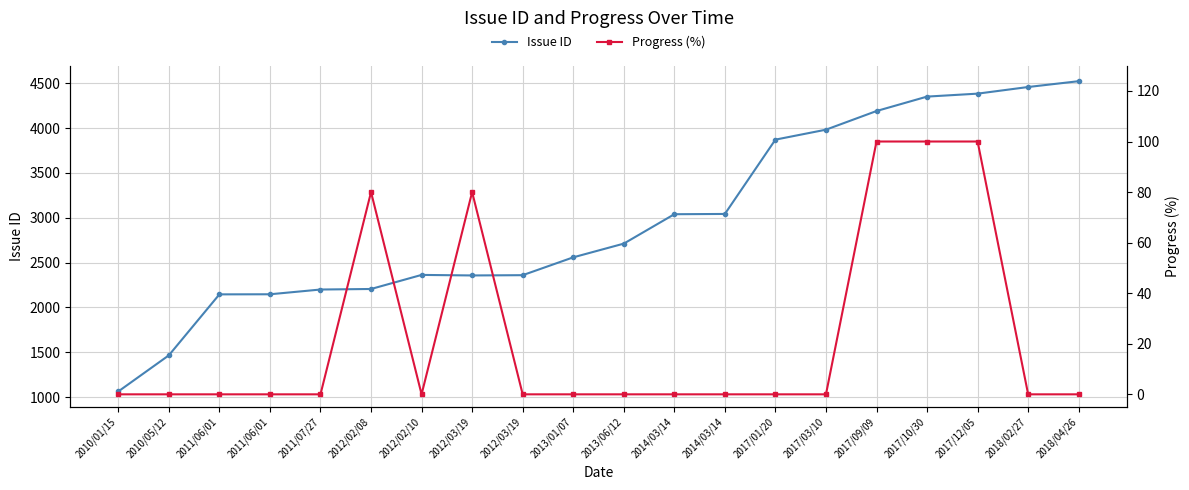

What is the total value across all series at 2018/04/26?

4524